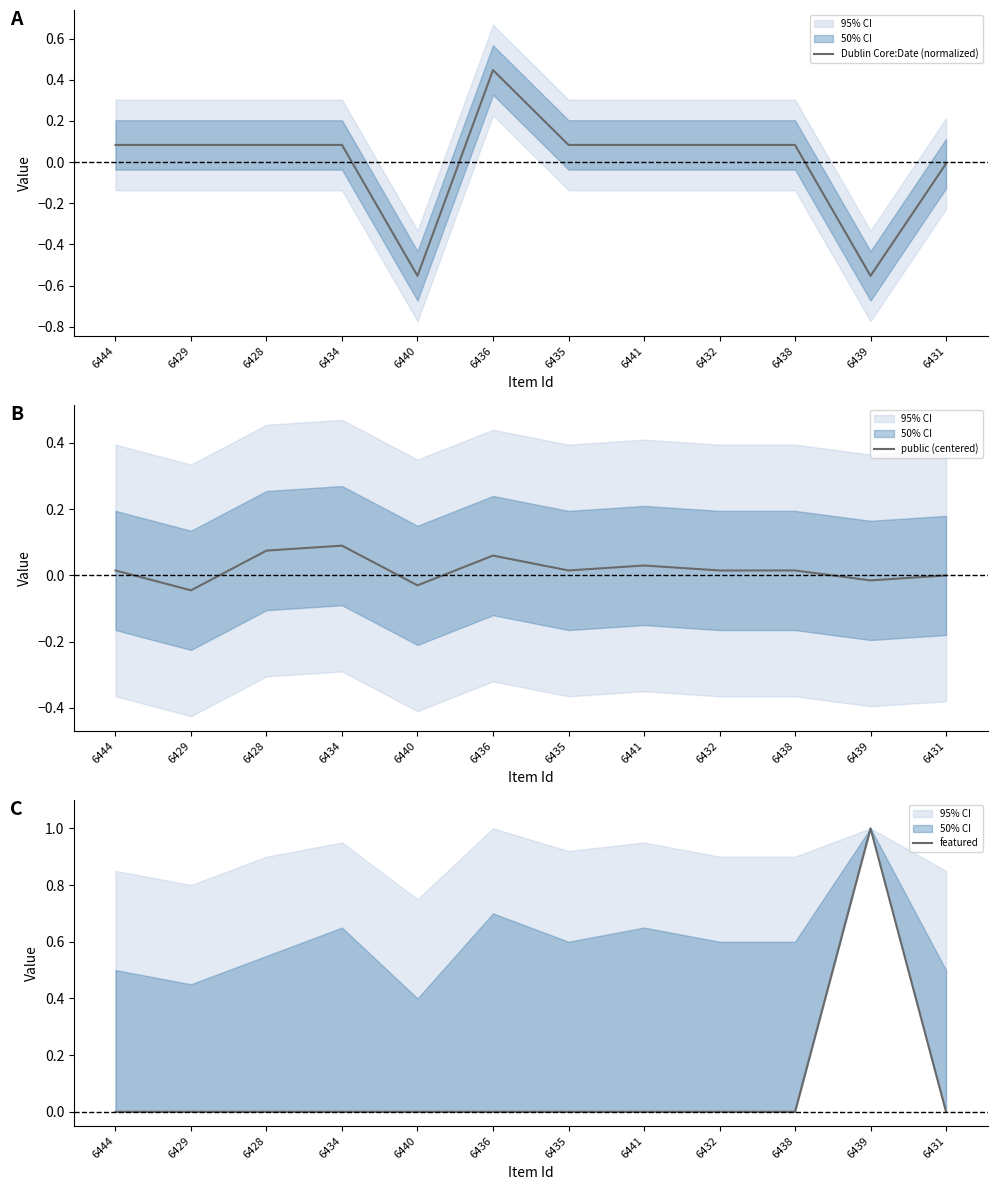

The value of Dublin Core:Date (normalized) at 6441 is 0.1. True or false?

True